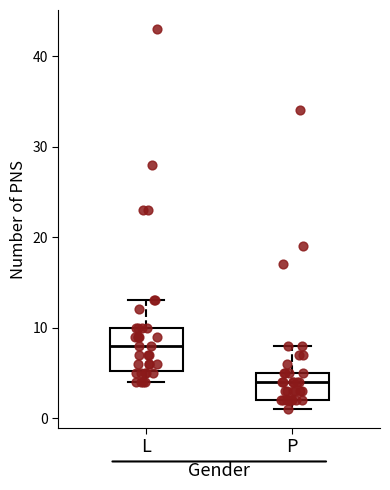

Which box has the lowest median line?

P